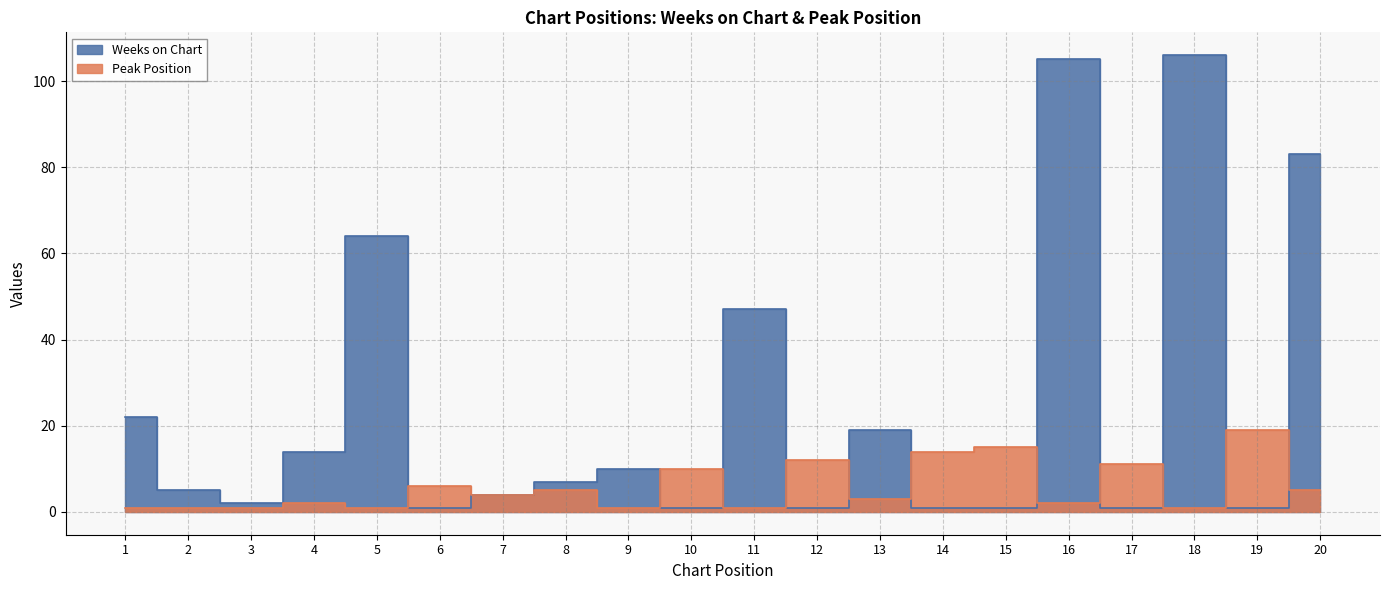

True or false: Peak Position has more than 1 points higher than both neighbors.

True